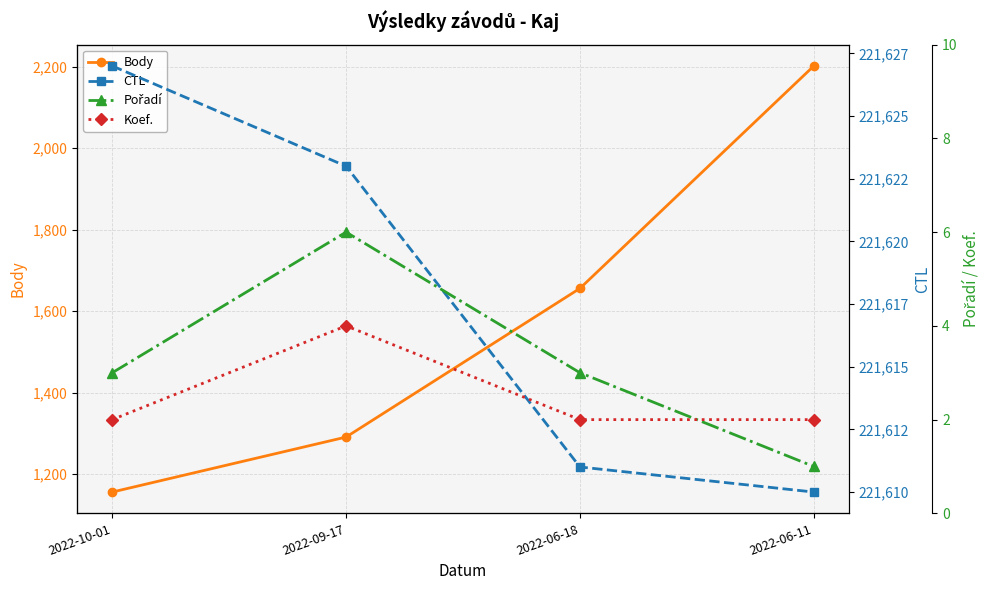

The Koef. series shows 2 at 2022-06-18. True or false?

True